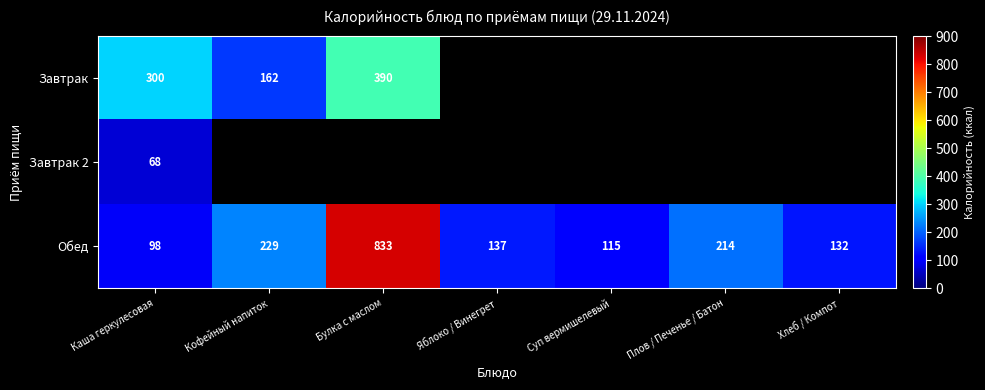

Where is Обед nearest to the value 465?

Кофейный напиток